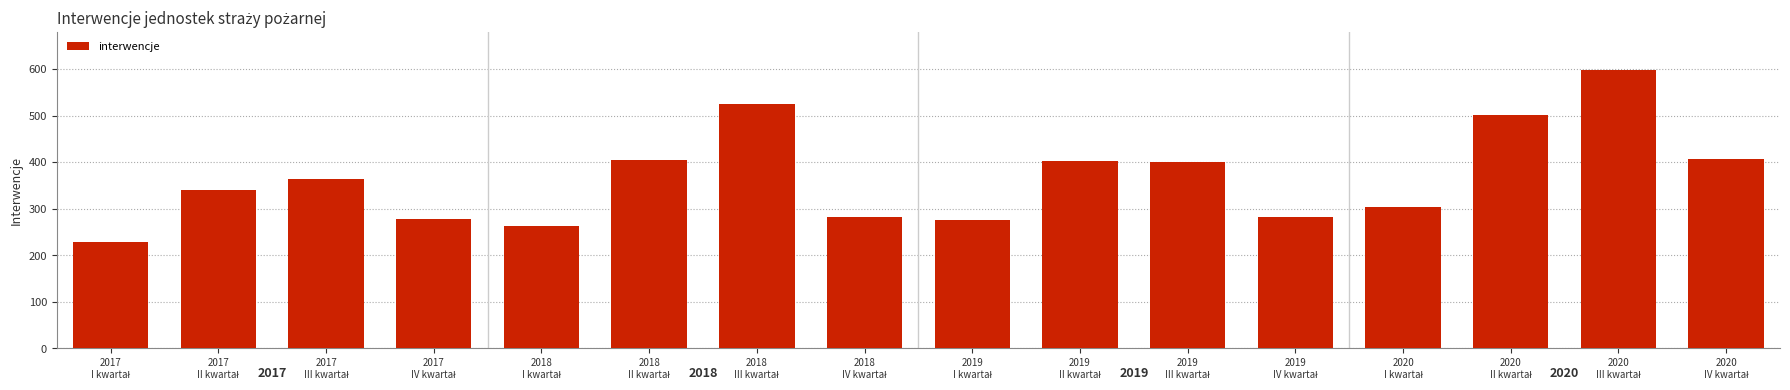

What is the maximum value shown in the chart?

597